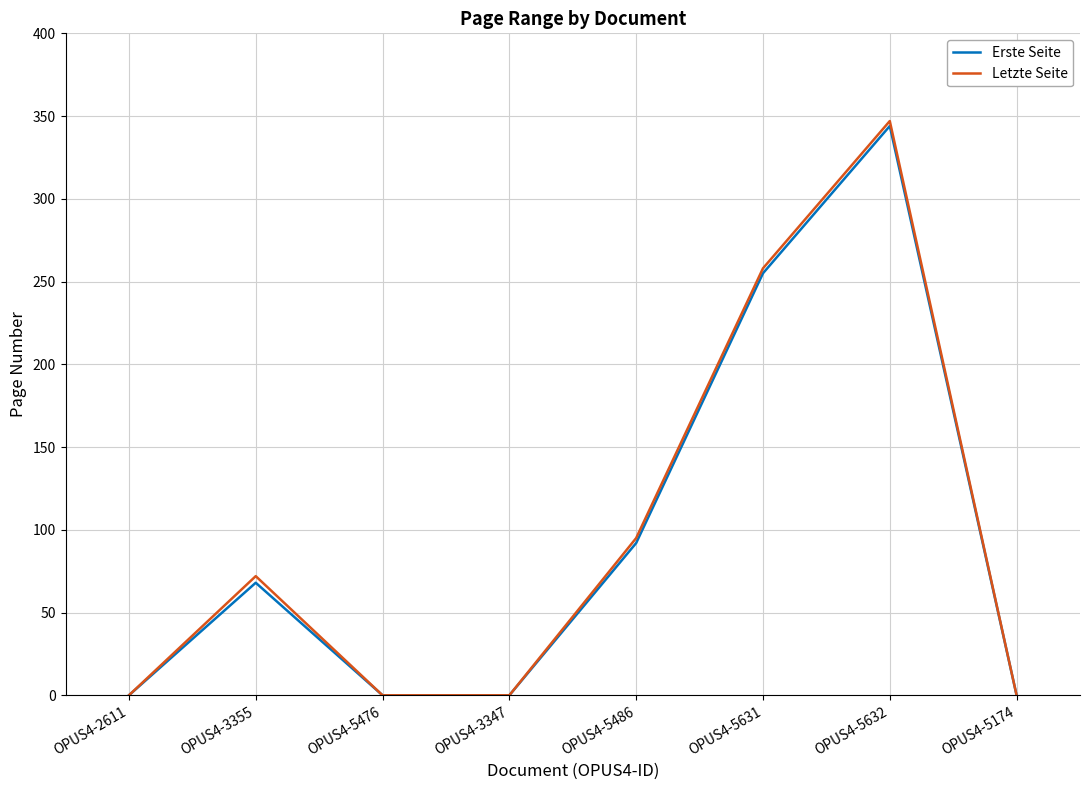

What is the total value across all series at OPUS4-5486?

187